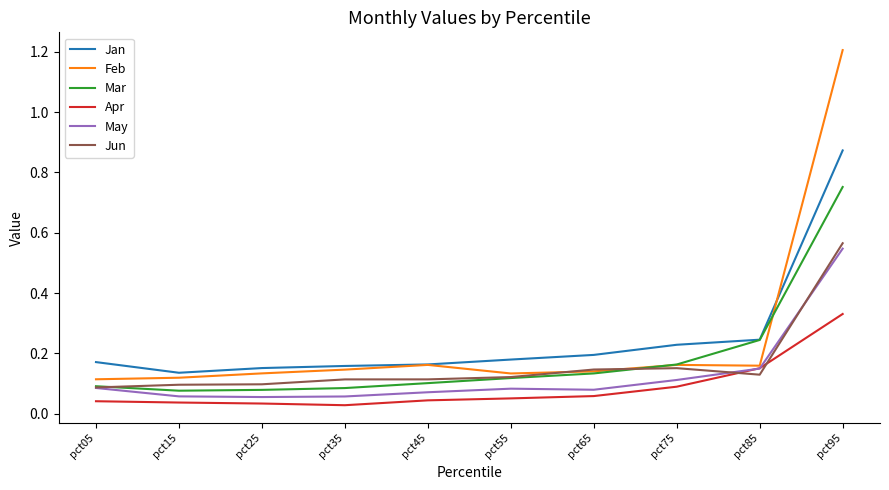

At which category is the sum across all series the highest?

pct95